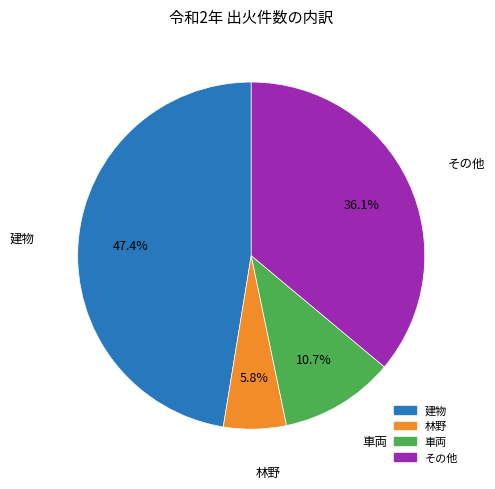

Does any single category account for the majority?

No